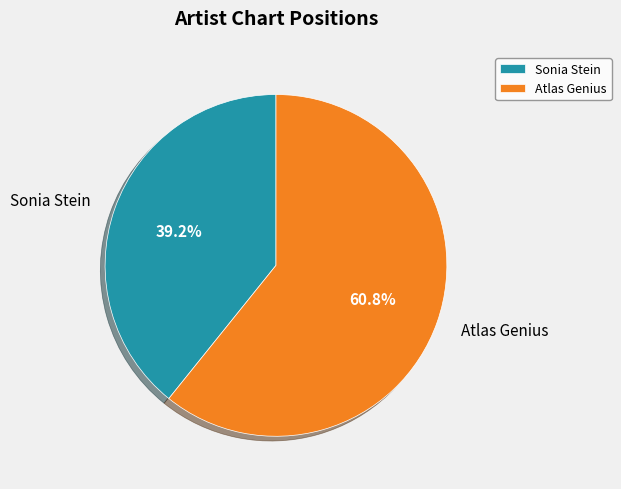

Which category has the smallest portion of the pie?

Sonia Stein